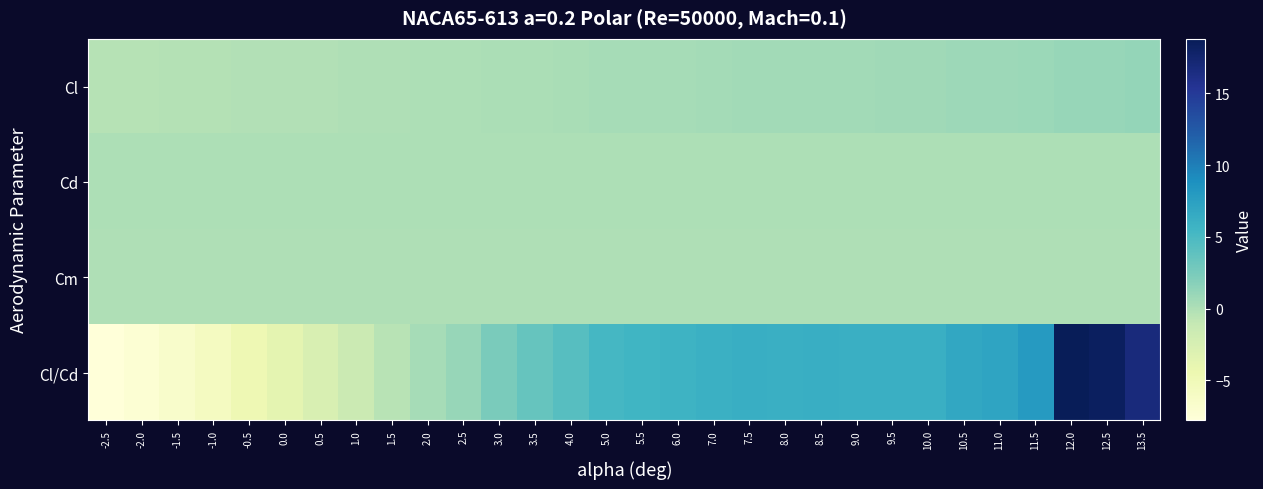

Reading right to left, extract all data points from this chart.

Cl: 13.5=1.2	12.5=1.1	12.0=1.1	11.5=0.9	11.0=0.8	10.5=0.7	10.0=0.7	9.5=0.6	9.0=0.6	8.5=0.6	8.0=0.5	7.5=0.5	7.0=0.5	6.0=0.4	5.5=0.4	5.0=0.3	4.0=0.2	3.5=0.2	3.0=0.1	2.5=0.0	2.0=0.0	1.5=-0.0	1.0=-0.1	0.5=-0.1	0.0=-0.1	-0.5=-0.2	-1.0=-0.2	-1.5=-0.3	-2.0=-0.3	-2.5=-0.4
Cd: 13.5=0.1	12.5=0.1	12.0=0.1	11.5=0.1	11.0=0.1	10.5=0.1	10.0=0.1	9.5=0.1	9.0=0.1	8.5=0.1	8.0=0.1	7.5=0.1	7.0=0.1	6.0=0.1	5.5=0.1	5.0=0.1	4.0=0.1	3.5=0.1	3.0=0.0	2.5=0.0	2.0=0.0	1.5=0.0	1.0=0.0	0.5=0.0	0.0=0.0	-0.5=0.0	-1.0=0.0	-1.5=0.0	-2.0=0.0	-2.5=0.0
Cm: 13.5=-0.0	12.5=-0.0	12.0=-0.0	11.5=-0.0	11.0=-0.0	10.5=-0.0	10.0=-0.0	9.5=-0.0	9.0=-0.0	8.5=-0.0	8.0=-0.0	7.5=-0.0	7.0=-0.0	6.0=-0.0	5.5=-0.0	5.0=-0.0	4.0=-0.0	3.5=-0.0	3.0=-0.0	2.5=-0.0	2.0=-0.0	1.5=-0.0	1.0=-0.0	0.5=-0.0	0.0=-0.0	-0.5=-0.0	-1.0=-0.0	-1.5=-0.0	-2.0=-0.0	-2.5=-0.0
Cl/Cd: 13.5=16.8	12.5=18.3	12.0=18.8	11.5=8.0	11.0=7.2	10.5=6.8	10.0=6.1	9.5=6.1	9.0=6.1	8.5=6.2	8.0=6.1	7.5=6.2	7.0=6.0	6.0=5.7	5.5=5.5	5.0=5.3	4.0=4.3	3.5=3.5	3.0=2.4	2.5=1.1	2.0=0.4	1.5=-0.5	1.0=-1.5	0.5=-2.6	0.0=-3.7	-0.5=-4.8	-1.0=-5.7	-1.5=-6.6	-2.0=-7.3	-2.5=-7.8